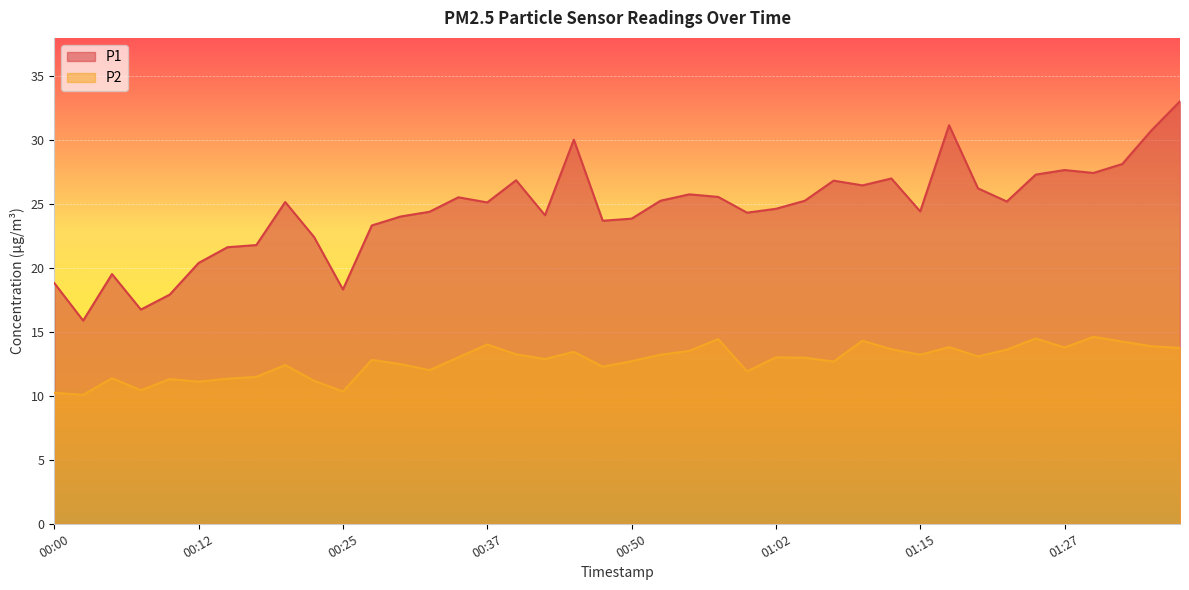

What is the difference between the P1 values at 01:30 and 00:57?

1.9